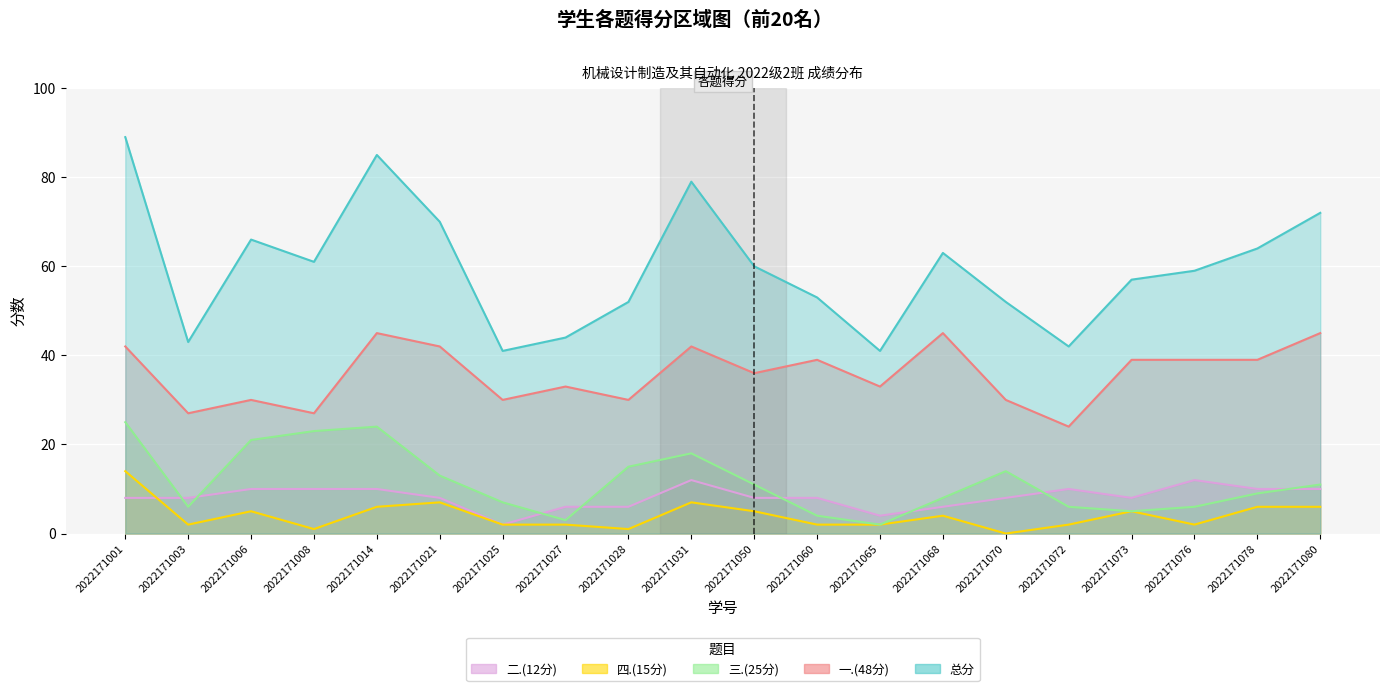

What is the average value of the 三.(25分) series?

12